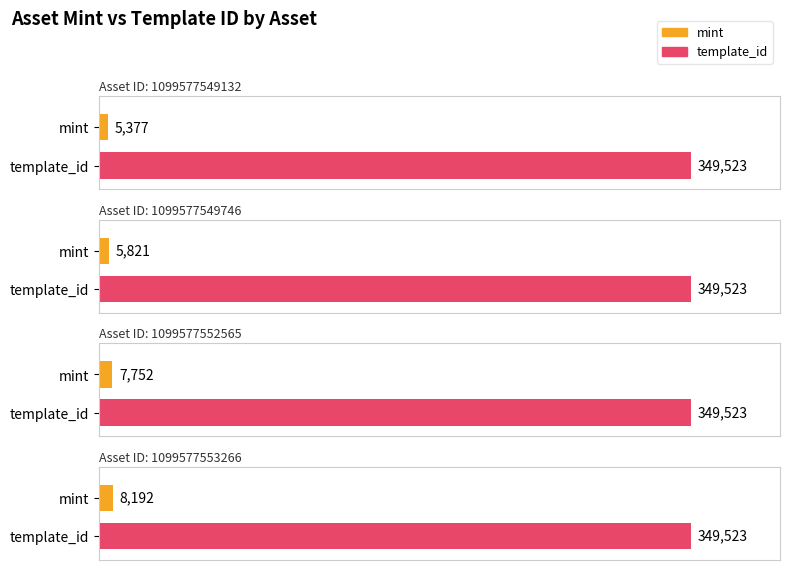

Is it true that template_id equals 349523 at 1099577552565?

True